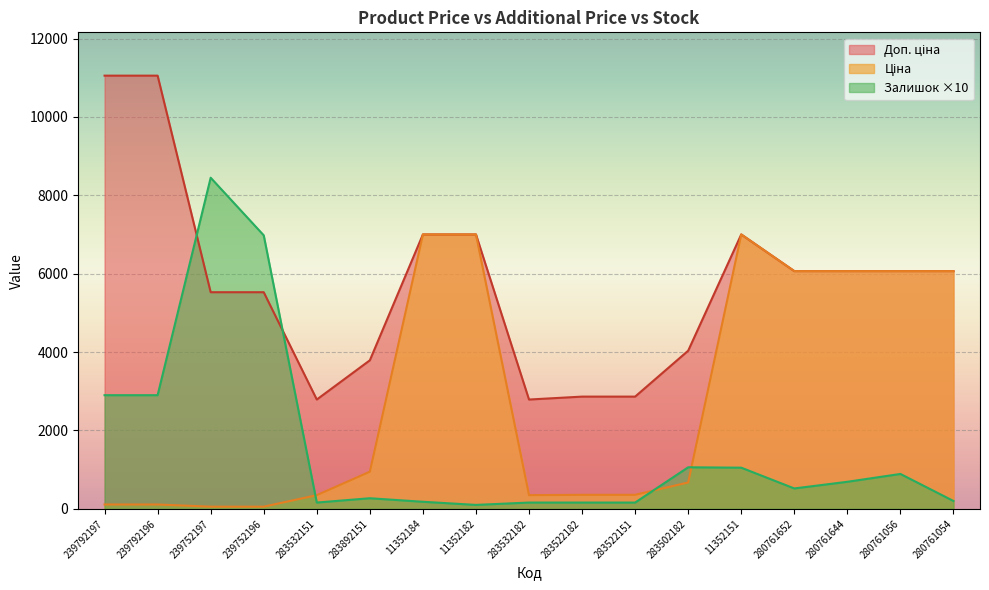

Does the chart display data point markers on the line(s)?

No